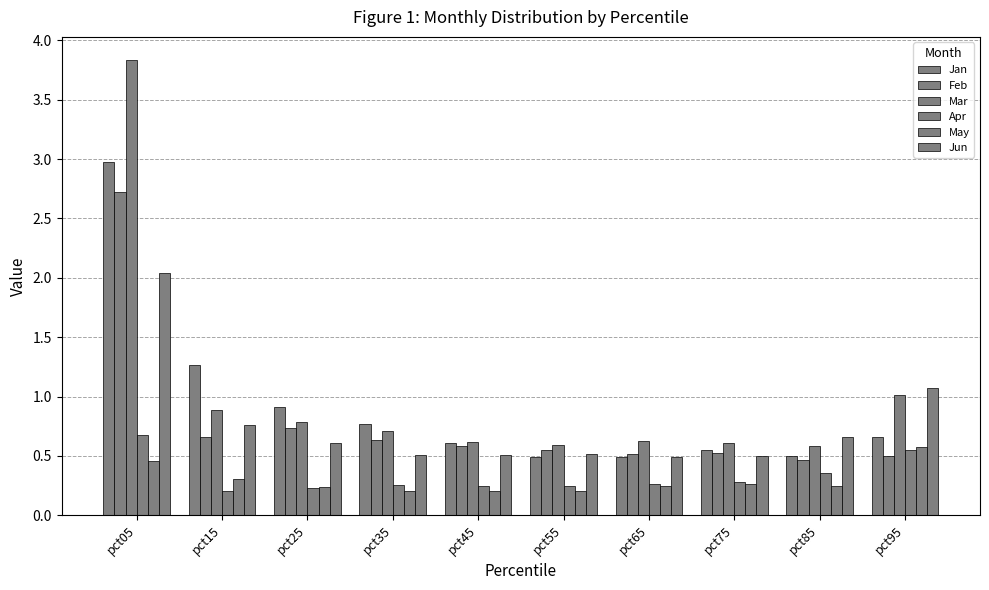

Is the value of Jan at pct45 greater than the value of Jun at pct65?

Yes